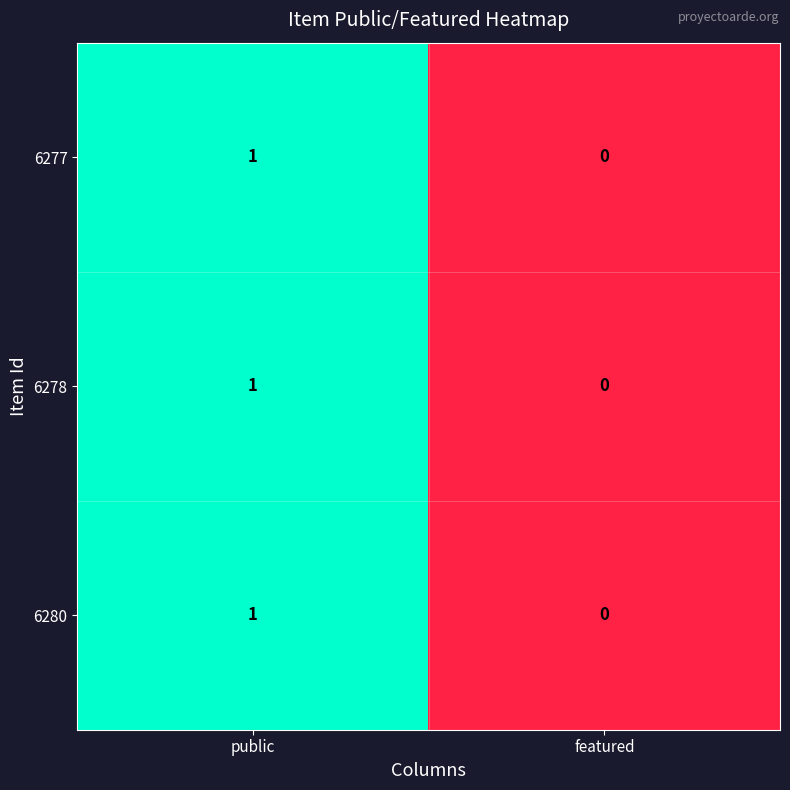

Reading right to left, extract all data points from this chart.

6277: featured=0	public=1
6278: featured=0	public=1
6280: featured=0	public=1